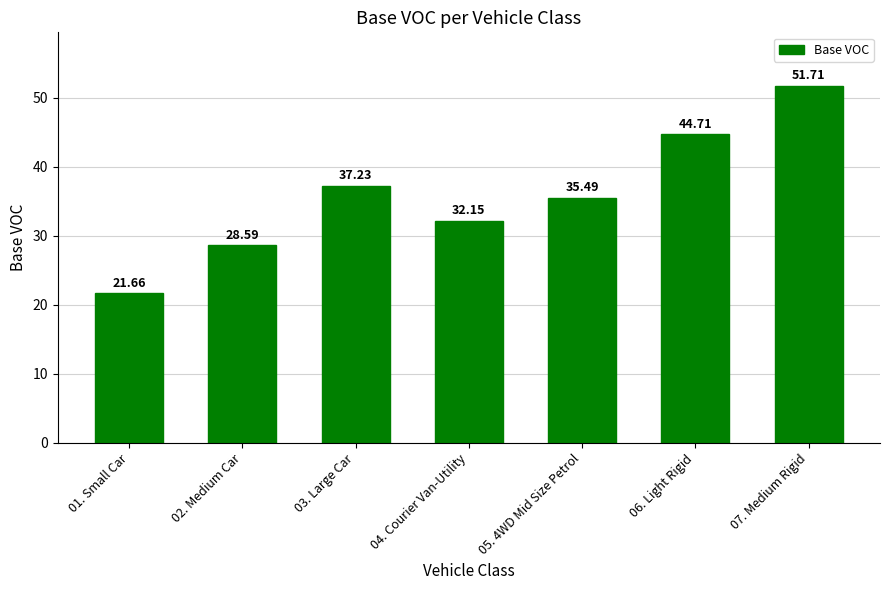

The value at 07. Medium Rigid is 51.7. True or false?

True